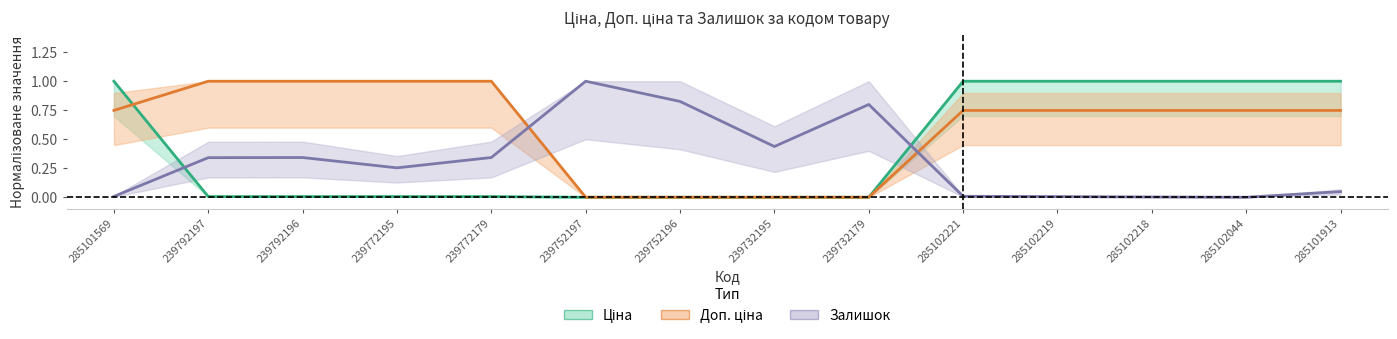

The value of Залишок at 239792197 is 0.3. True or false?

True